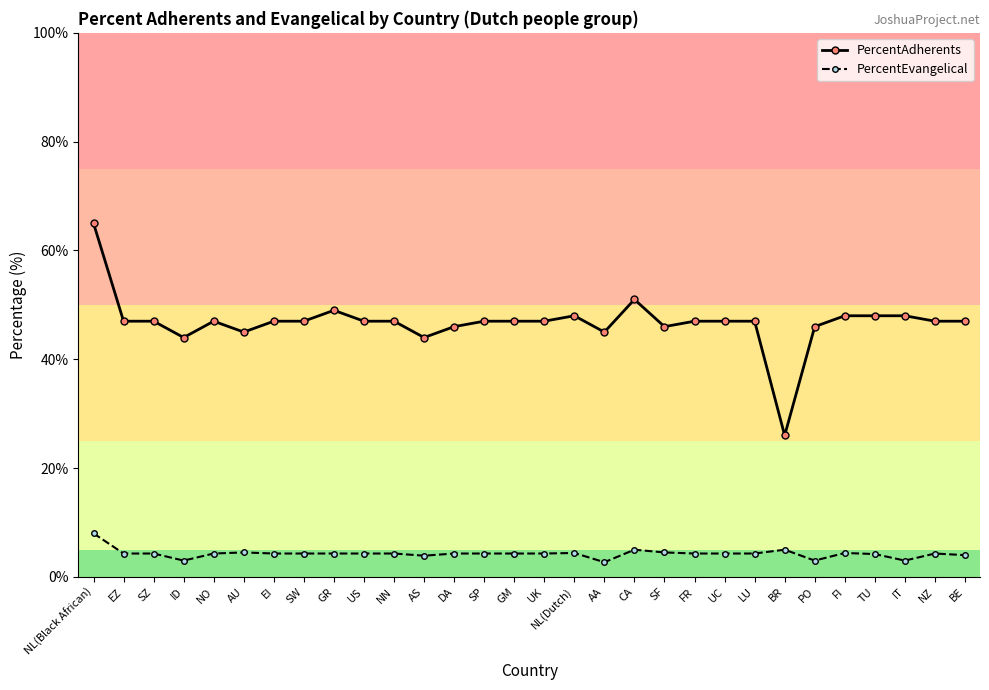

List the series in order of their peak value, highest first.

PercentAdherents, PercentEvangelical